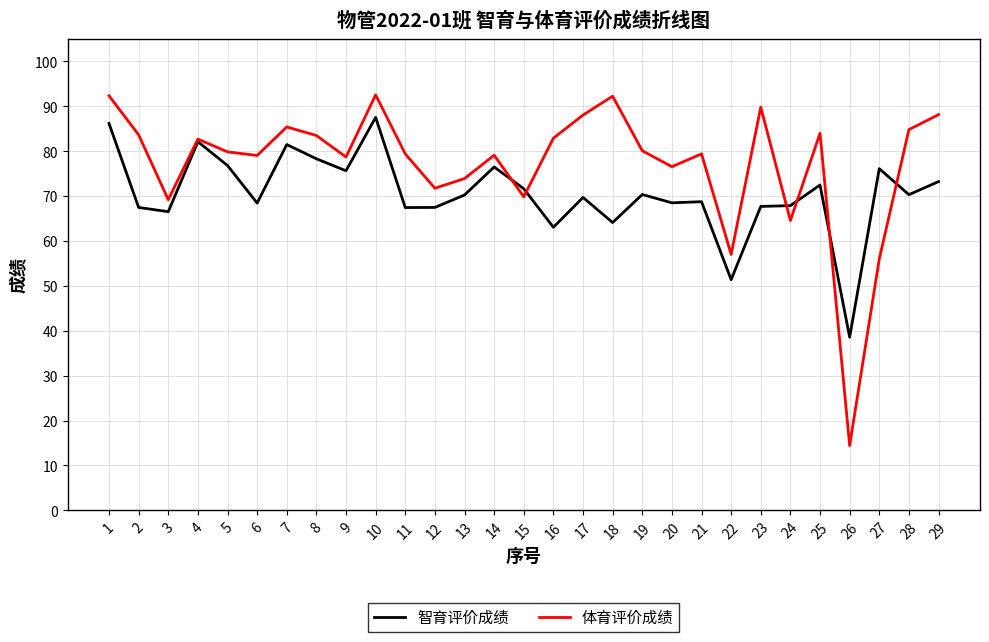

What is the smallest value displayed?

14.4